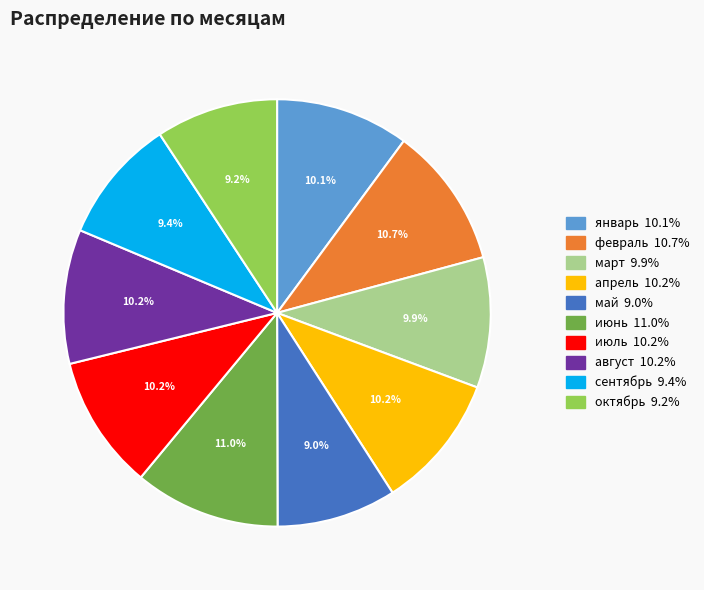

Is it true that март is 10% of the pie?

True